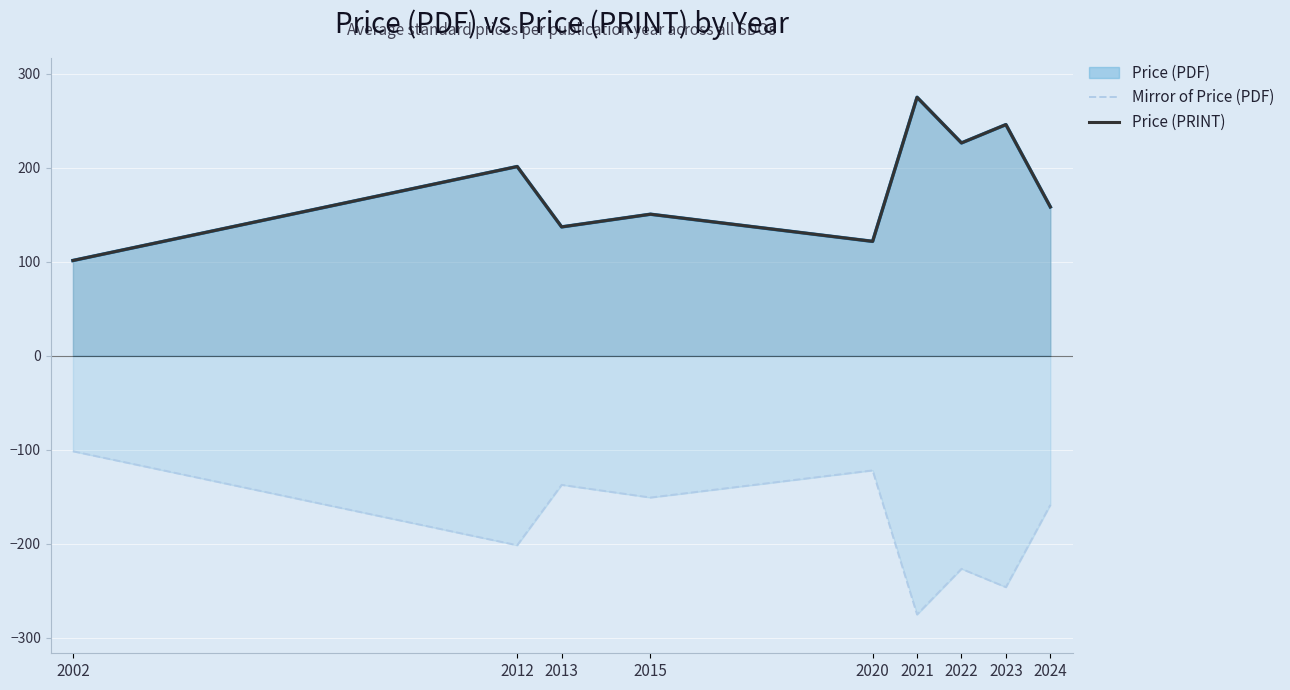

What is the sum of all Mirror of Price (PDF) values?

-1619.4